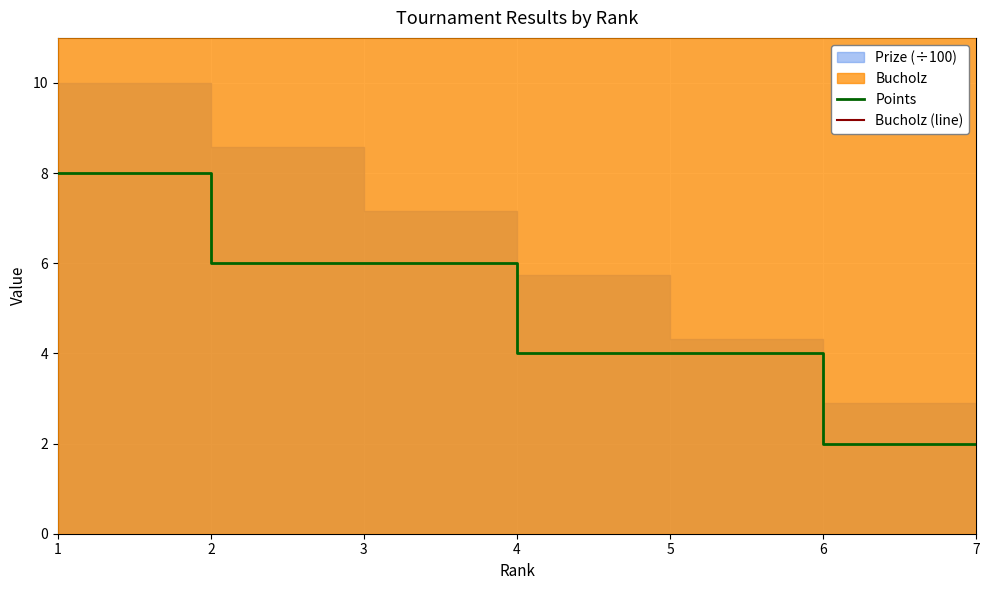

What is the value of the Bucholz (line) point at the 1st from the left?

18